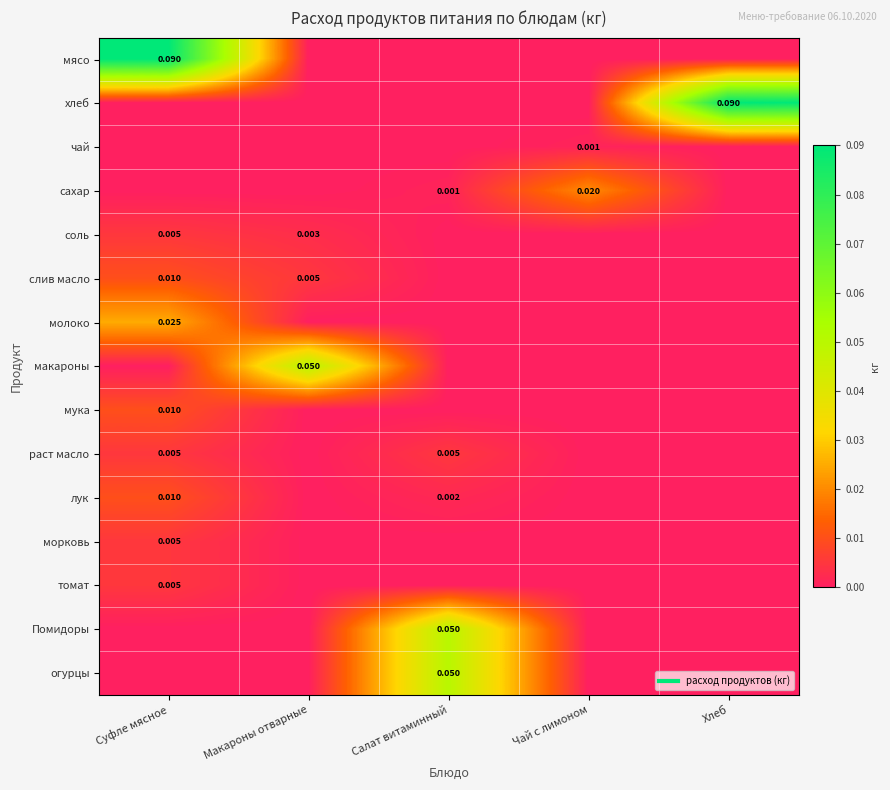

At which category is the sum across all series the highest?

Суфле мясное